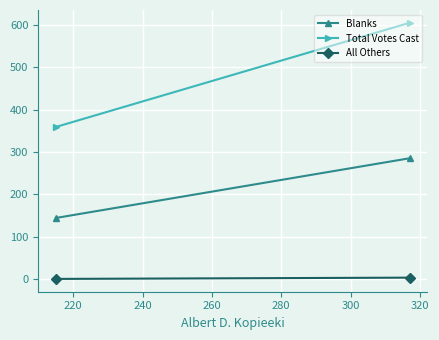

What are all the series names shown in the legend?

Blanks, Total Votes Cast, All Others